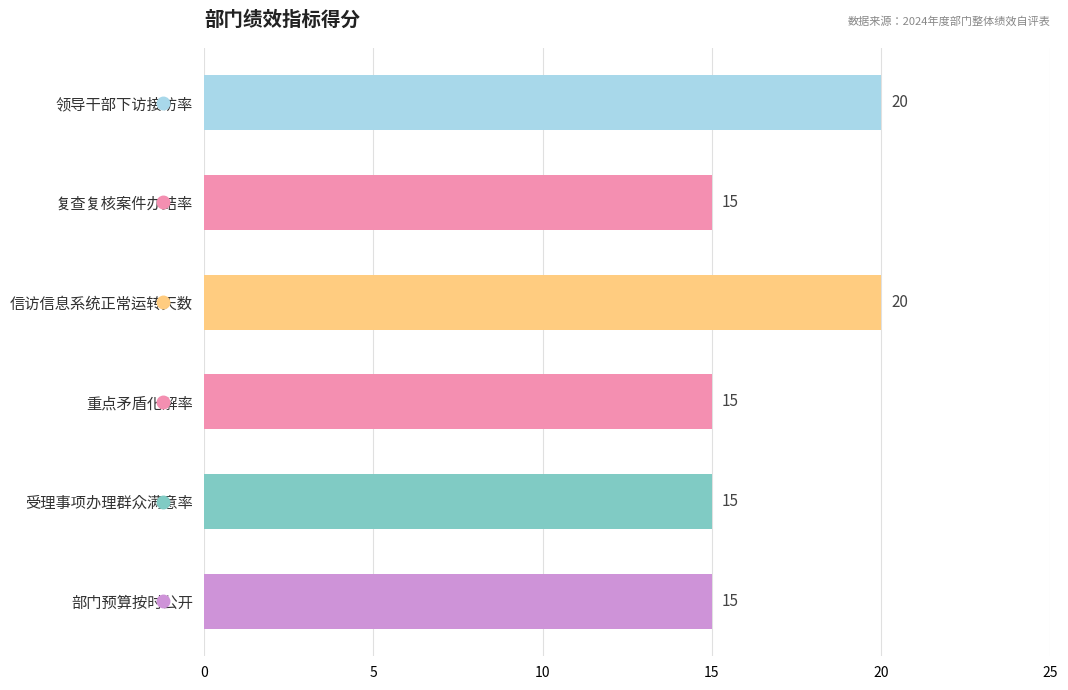

What is the sum of all values?

100